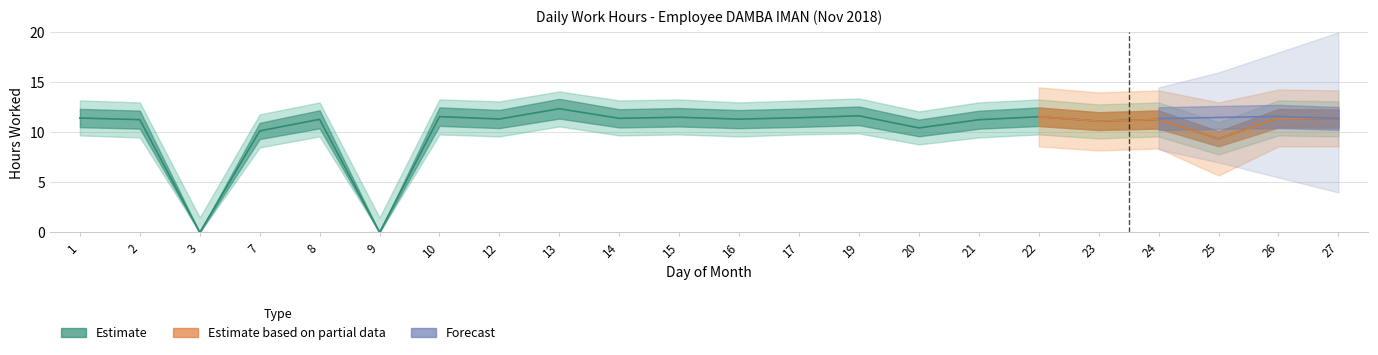

The Estimate series shows 11.5 at 15. True or false?

True